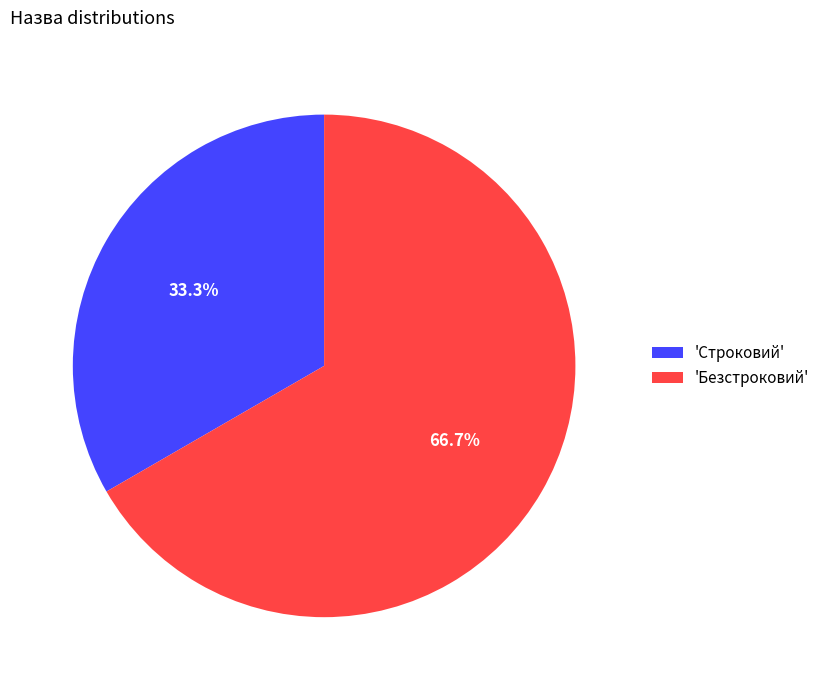

Count the number of slices in the pie.

2